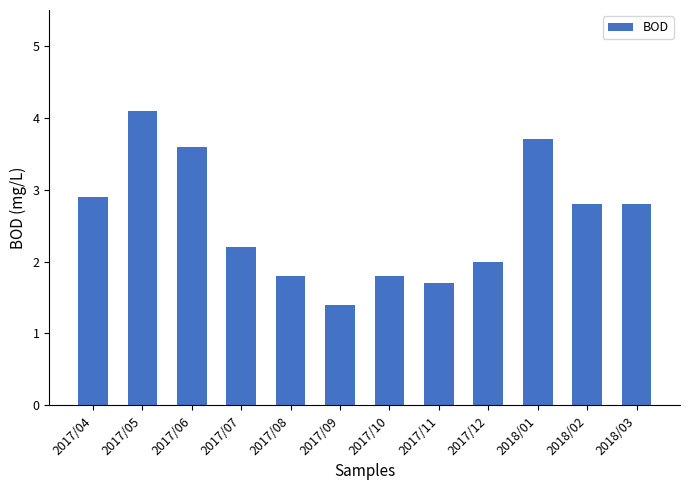

What is the difference between the second highest and minimum values?

2.3